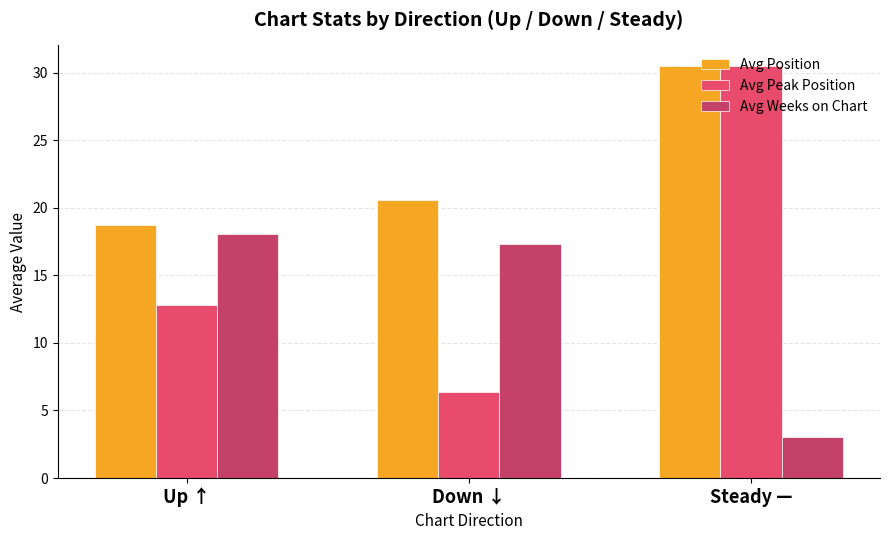

What is the difference between the Avg Position values at Down ↓ and Up ↑?

1.9